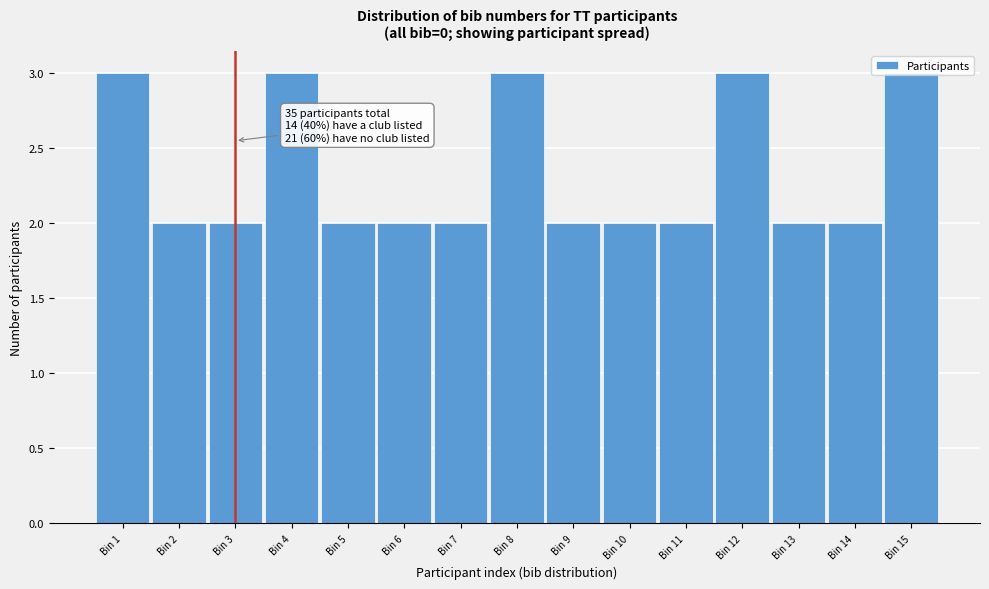

What is the sum of all values?

35